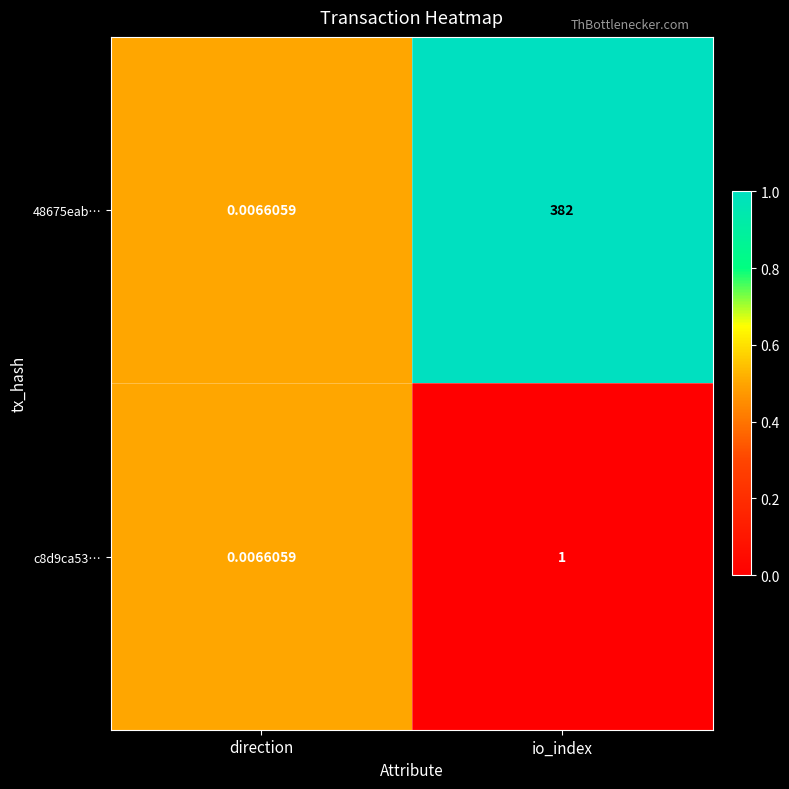

Rank the categories by 48675eab… value from highest to lowest.

io_index, direction